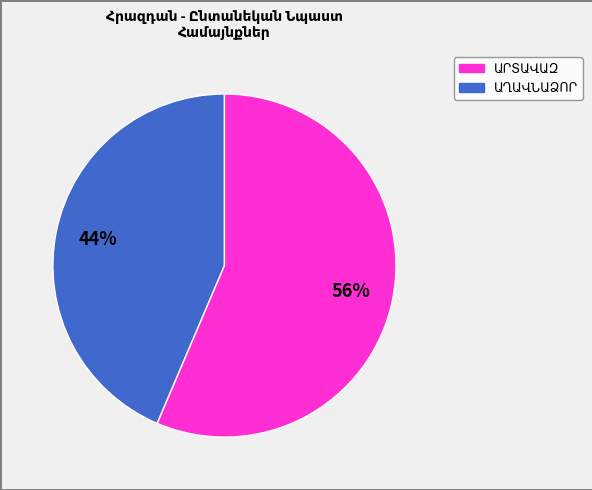

How many segments does this pie chart have?

2